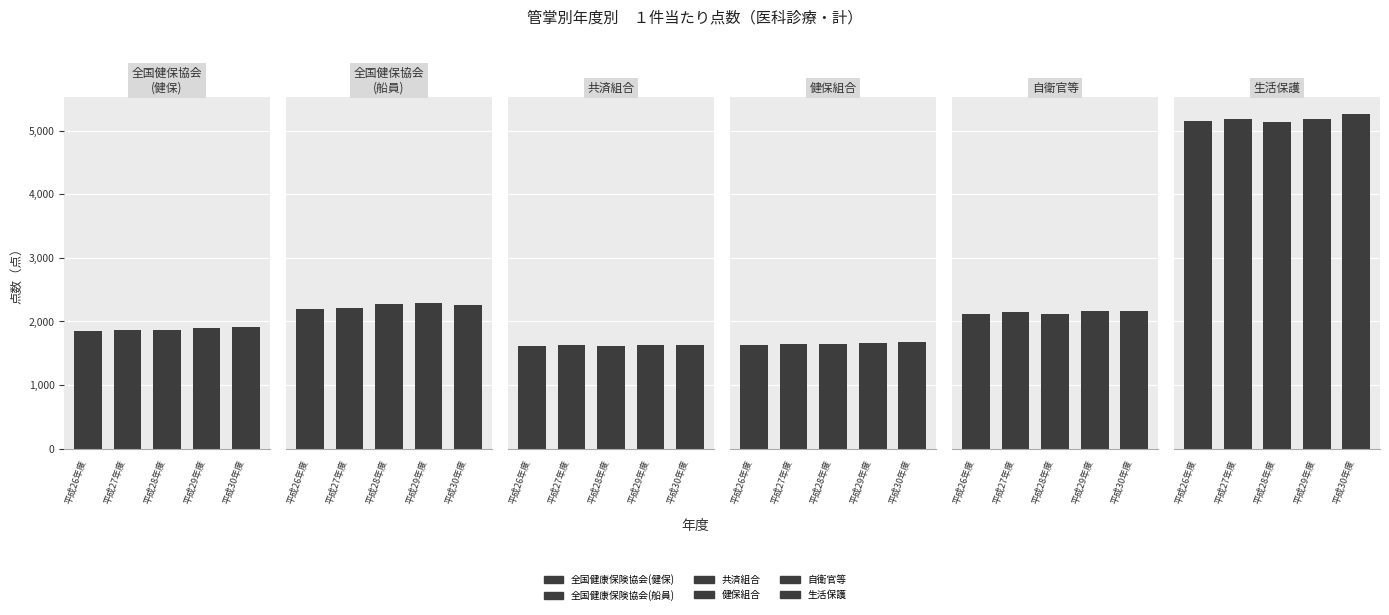

Reading left to right, transcribe all the data shown in this chart.

全国健康保険協会(健保): 平成26年度=1843.5	平成27年度=1870.6	平成28年度=1870.2	平成29年度=1895.4	平成30年度=1912.6
全国健康保険協会(船員): 平成26年度=2193.1	平成27年度=2210.5	平成28年度=2278.9	平成29年度=2294.0	平成30年度=2259.6
共済組合: 平成26年度=1616.8	平成27年度=1625.6	平成28年度=1611.4	平成29年度=1623.7	平成30年度=1629.4
健保組合: 平成26年度=1633.0	平成27年度=1650.1	平成28年度=1648.1	平成29年度=1660.9	平成30年度=1675.2
自衛官等: 平成26年度=2122.6	平成27年度=2153.6	平成28年度=2111.1	平成29年度=2155.2	平成30年度=2163.9
生活保護: 平成26年度=5146.5	平成27年度=5176.3	平成28年度=5138.1	平成29年度=5185.0	平成30年度=5258.3